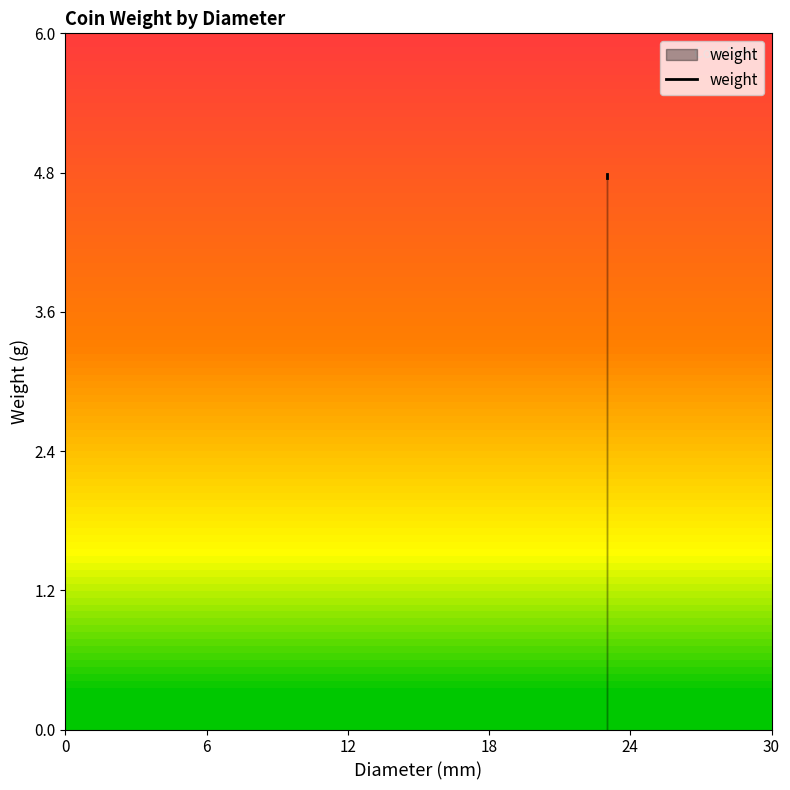

What is the difference between the maximum and minimum values?

0.1